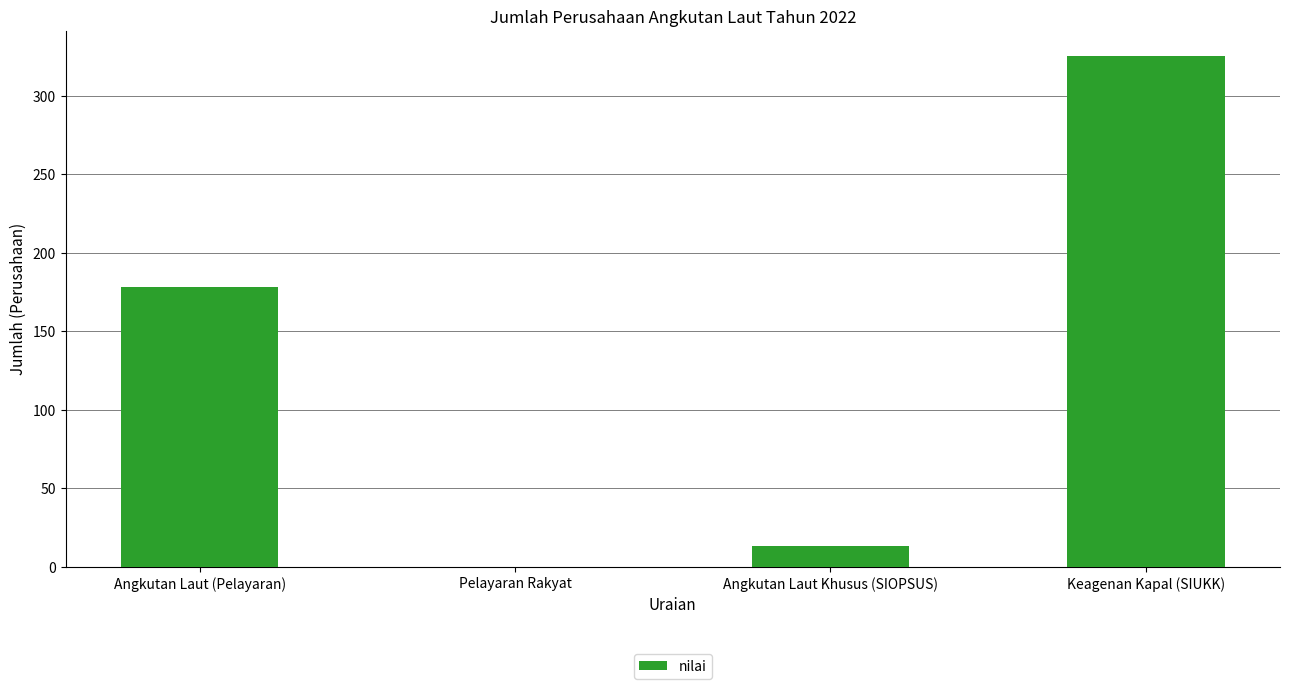

What is the change in value from Angkutan Laut Khusus (SIOPSUS) to Keagenan Kapal (SIUKK)?

+312